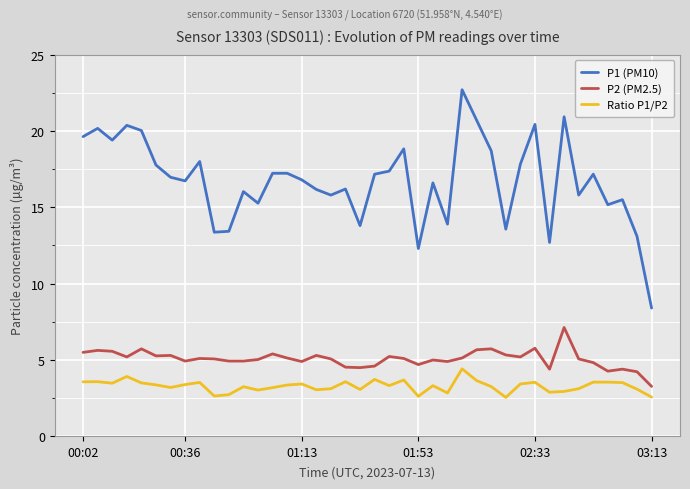

Which series has the largest range (max minus min)?

P1 (PM10)